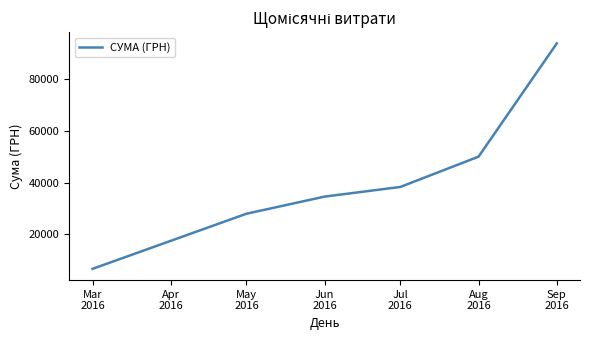

Where does the data first go above 38340?

Jul
2016